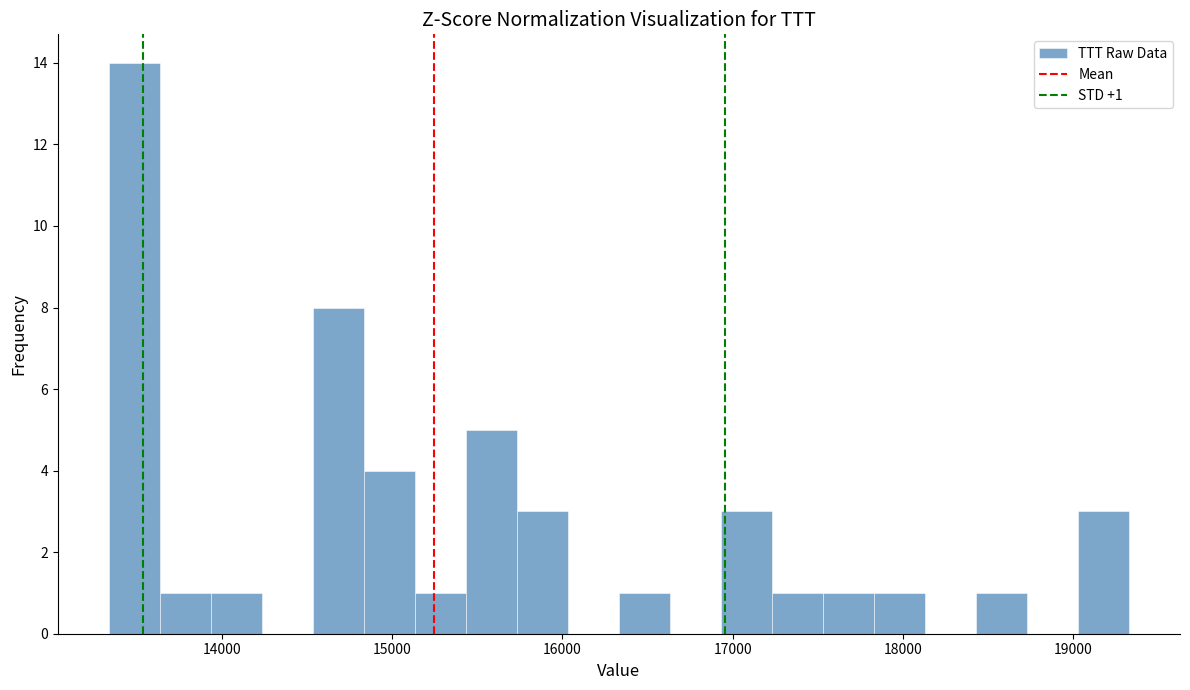

Read against the x-axis, roughly where is the centre of the tallest bar?

13500